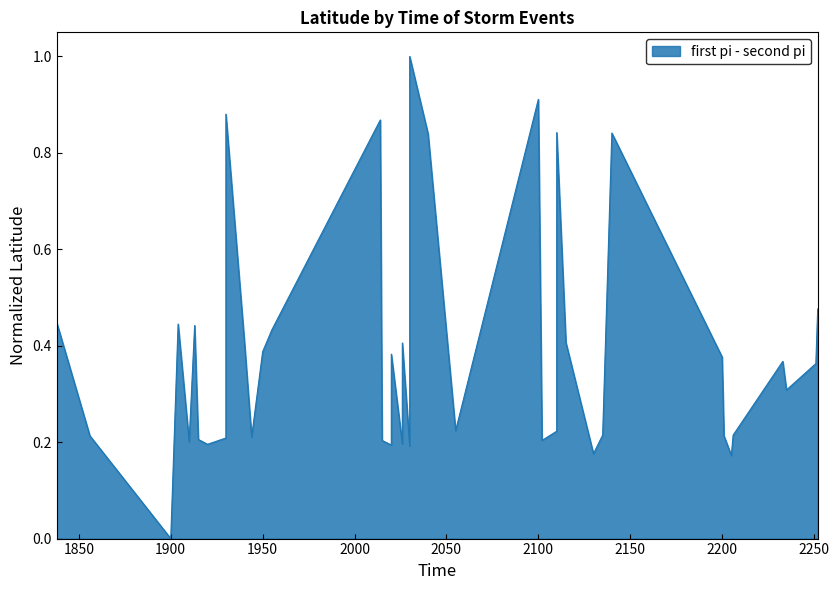

Where is the first local maximum?

1904